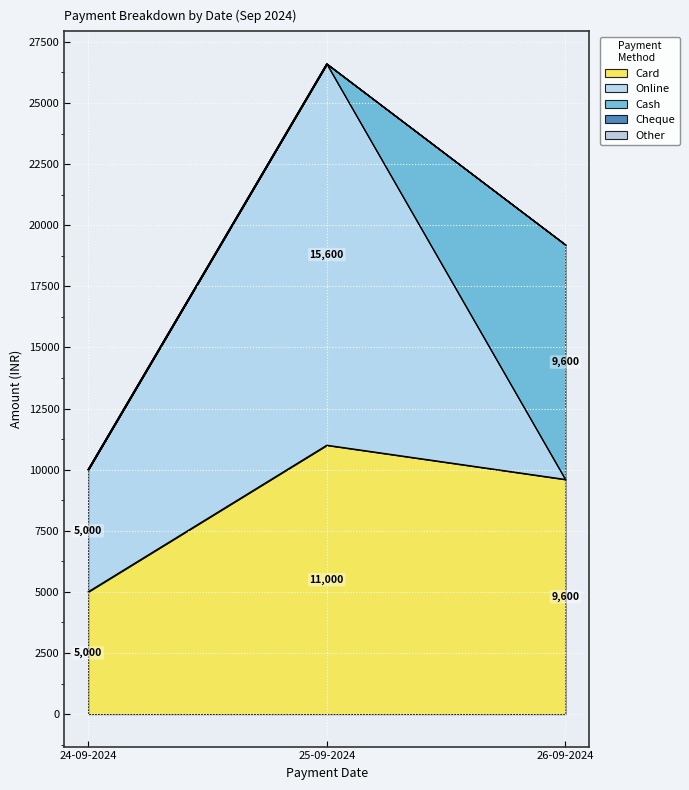

What is the average value of the Card series?

8533